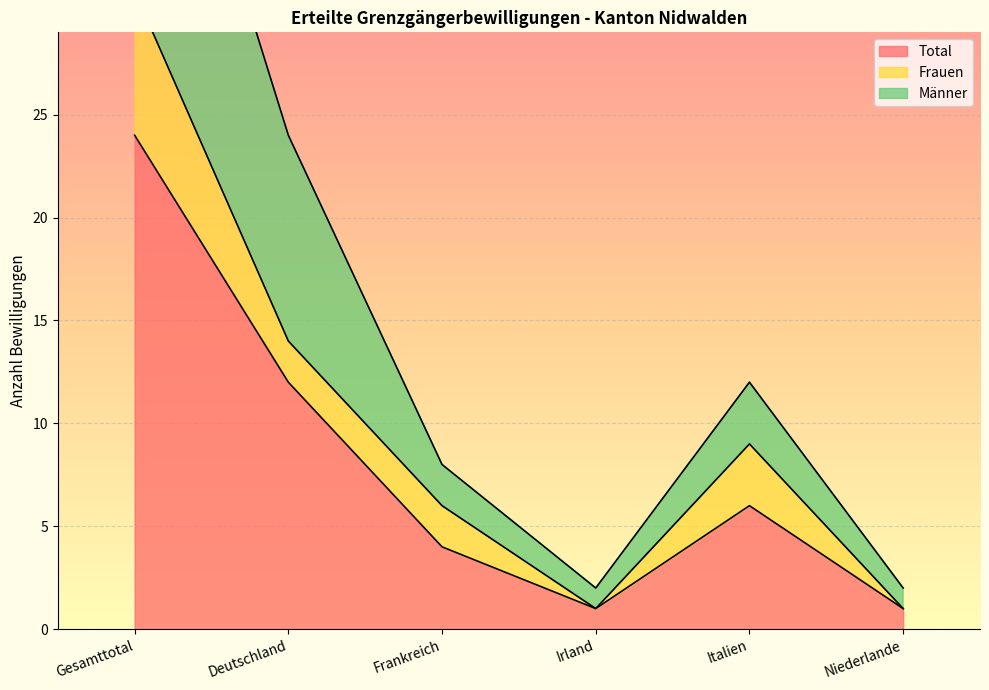

Which category has the highest value across all series?

Gesamttotal